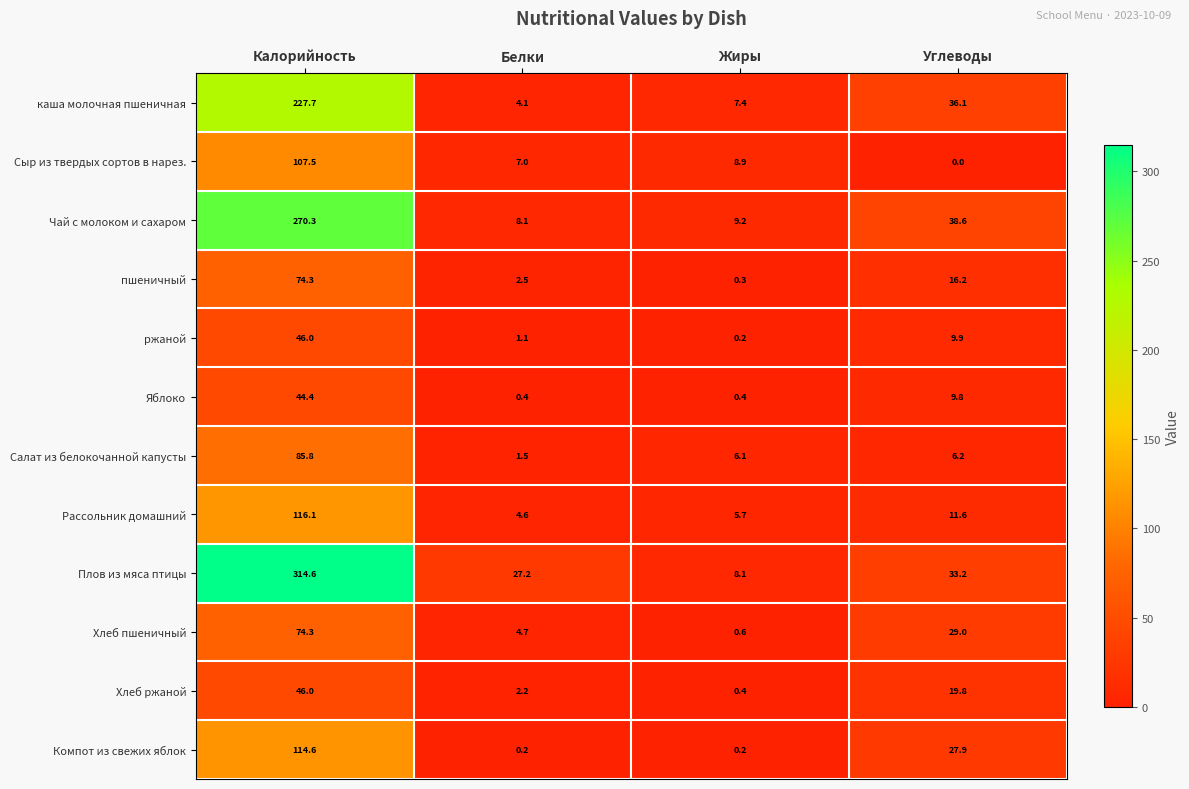

Rank the categories by Хлеб пшеничный value from lowest to highest.

Жиры, Белки, Углеводы, Калорийность